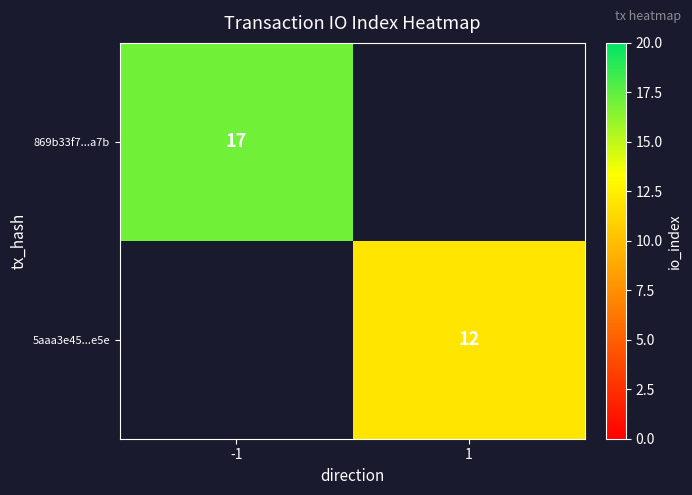

Is the value of 5aaa3e45...e5e at 1 greater than the value of 869b33f7...a7b at -1?

No